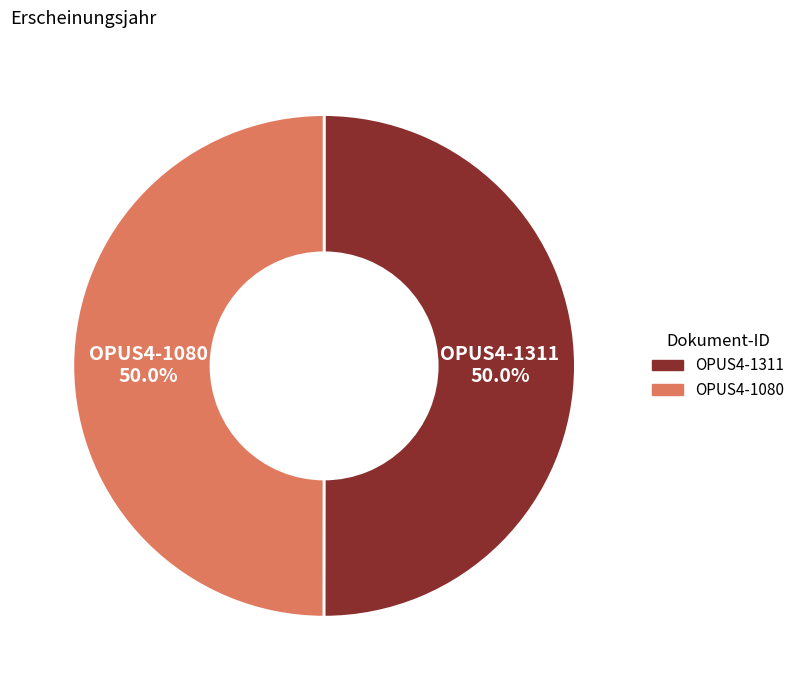

What is the ratio of the value at OPUS4-1311 to the value at OPUS4-1080?

1.0